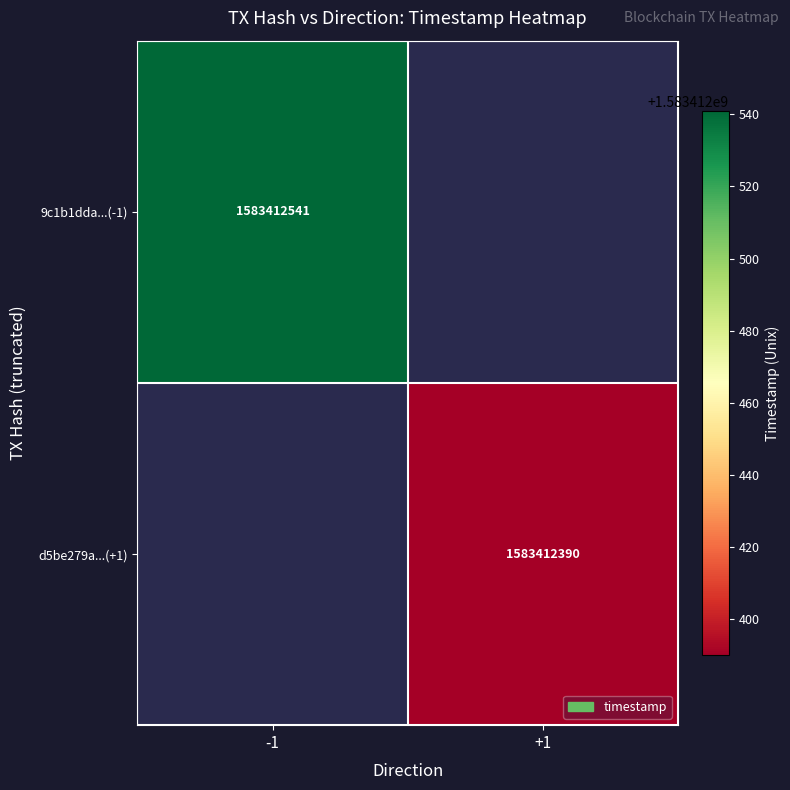

Which series changed the most between 0 and 1?

9c1b1dda30fc861ec23c3a6defd1391243d38bb